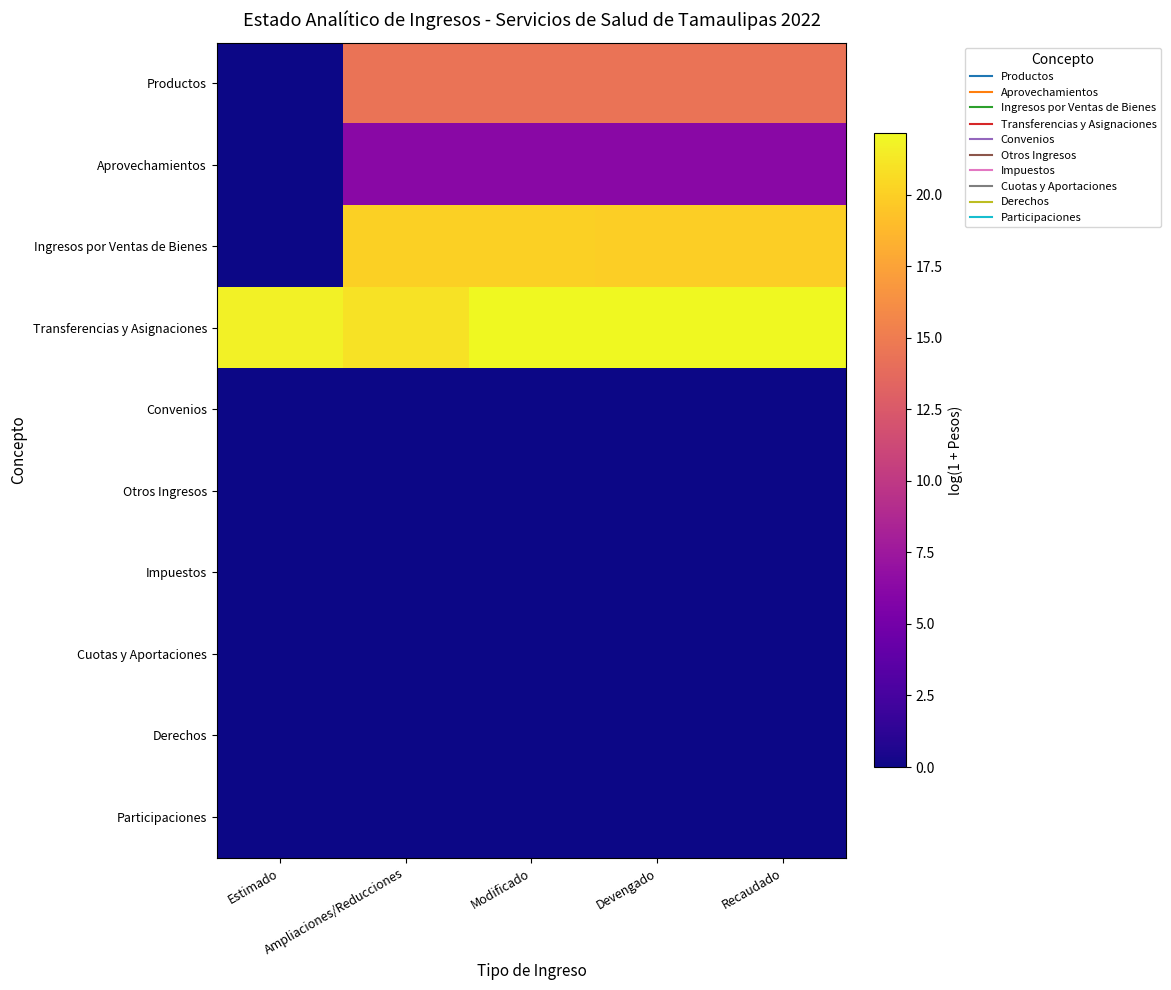

At Ampliaciones/Reducciones, list the series in order from smallest to largest.

Convenios, Otros Ingresos, Impuestos, Cuotas y Aportaciones, Derechos, Participaciones, Aprovechamientos, Productos, Ingresos por Ventas de Bienes, Transferencias y Asignaciones